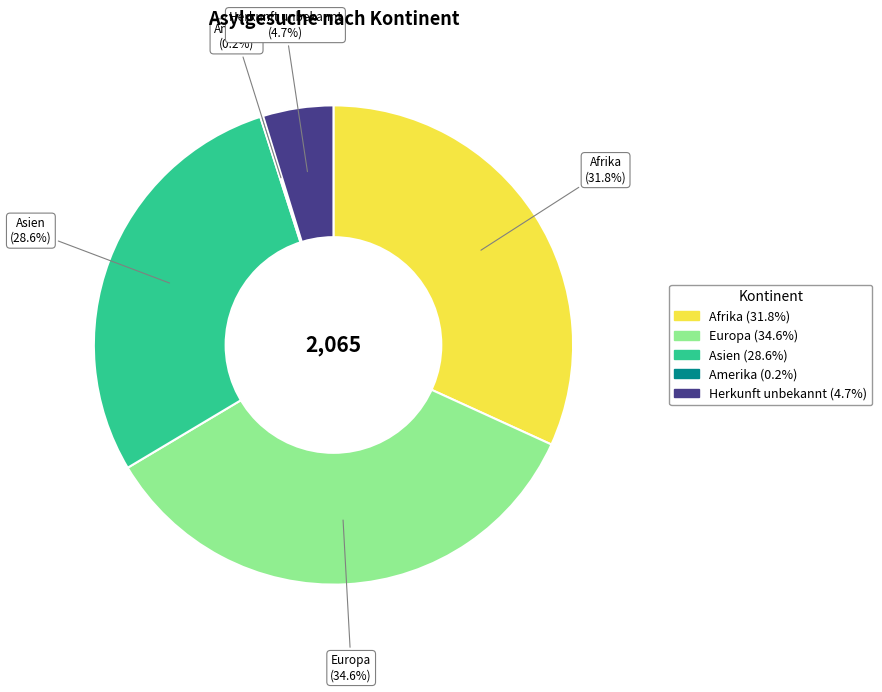

Is there a majority slice in this chart?

No